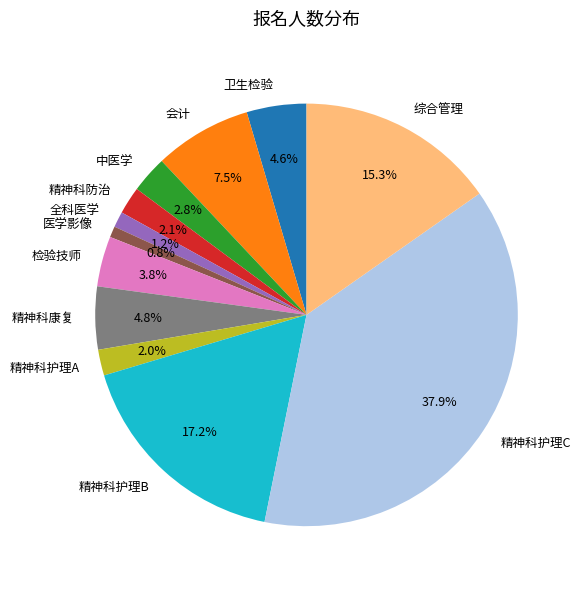

How many slices are in this pie chart?

12